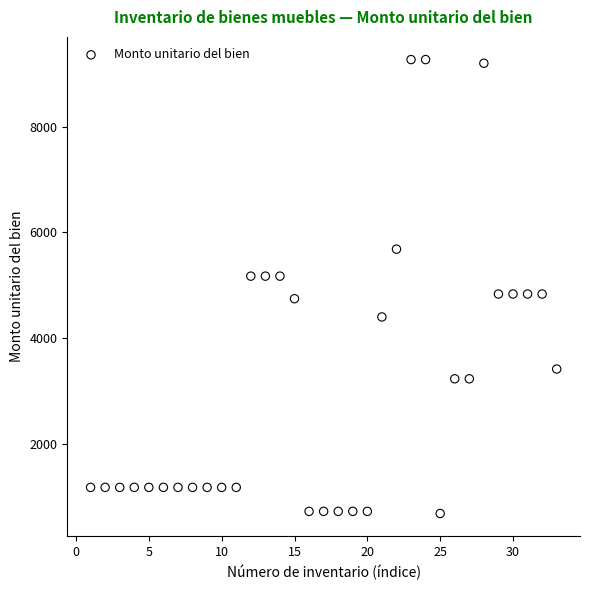

What is the range of X values (max minus min)?

32.0